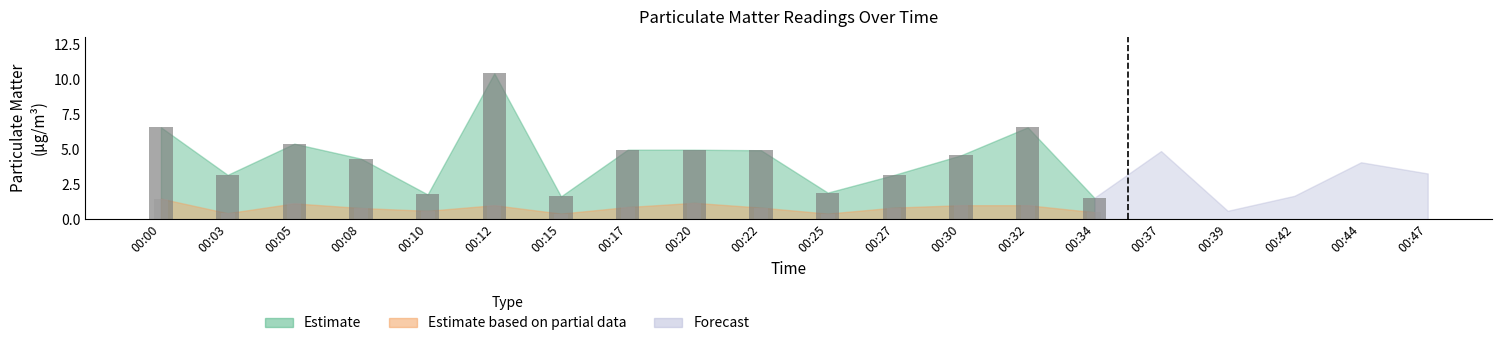

Which category has the lowest value in the P2 series?

00:39